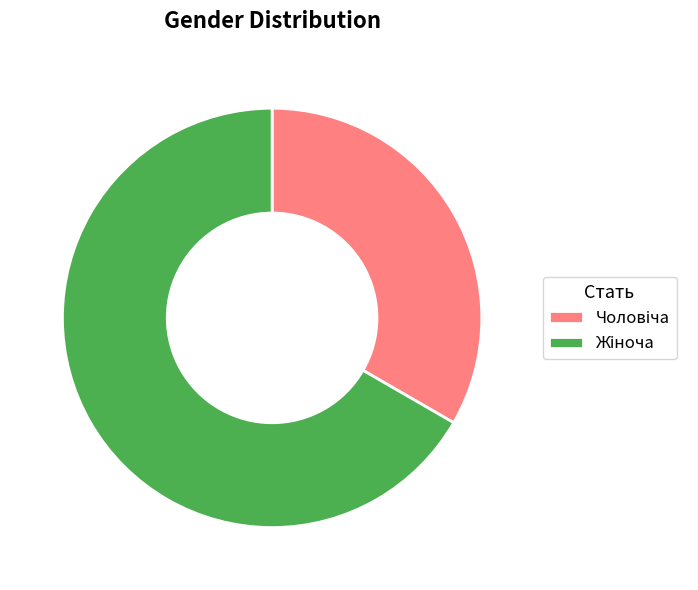

Is there any slice that represents more than half of the pie?

Yes